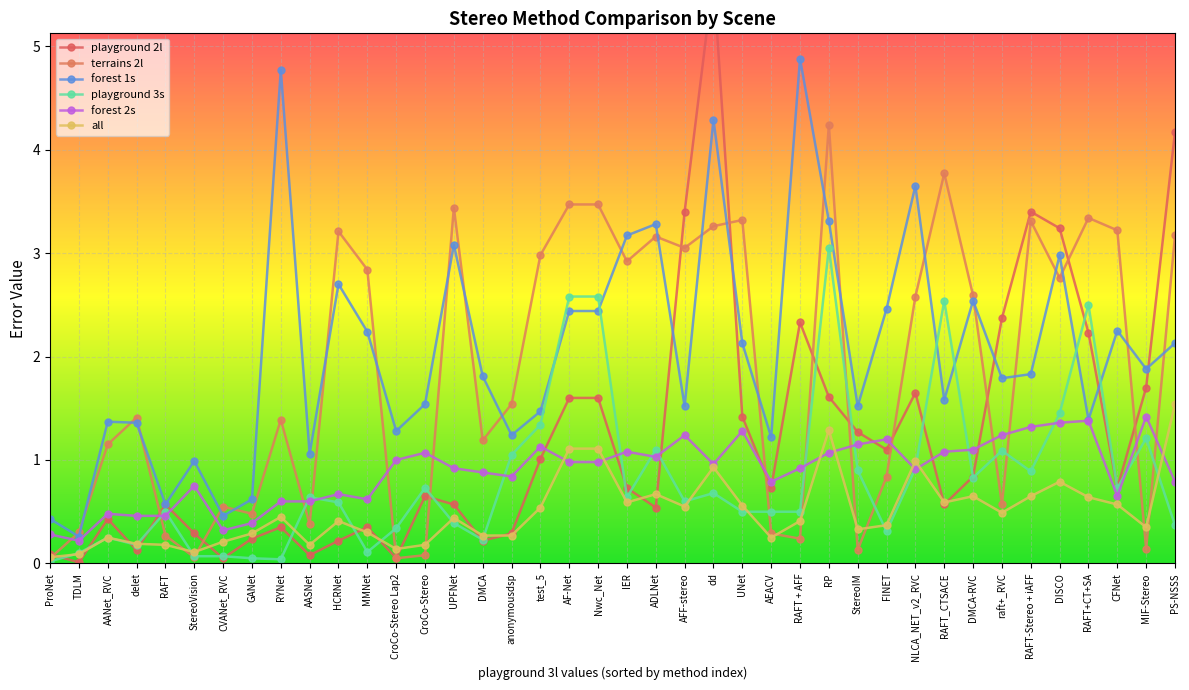

Reading right to left, list all the values displayed in this chart.

playground 2l: 4.2	1.7	0.7	2.2	3.2	3.4	2.4	0.8	0.6	1.6	1.1	1.3	1.6	2.3	0.7	1.4	5.7	3.4	0.5	0.7	1.6	1.6	1.0	0.3	0.2	0.6	0.7	0.1	0.3	0.2	0.1	0.3	0.2	0.1	0.3	0.6	0.1	0.4	0.0	0.1
terrains 2l: 3.2	0.1	3.2	3.3	2.8	3.3	0.6	2.6	3.8	2.6	0.8	0.1	4.2	0.2	0.3	3.3	3.3	3.0	3.2	2.9	3.5	3.5	3.0	1.5	1.2	3.4	0.1	0.1	2.8	3.2	0.4	1.4	0.5	0.6	0.1	0.3	1.4	1.1	0.3	0.1
forest 1s: 2.1	1.9	2.2	1.4	3.0	1.8	1.8	2.5	1.6	3.6	2.5	1.5	3.3	4.9	1.2	2.1	4.3	1.5	3.3	3.2	2.4	2.4	1.5	1.2	1.8	3.1	1.5	1.3	2.2	2.7	1.1	4.8	0.6	0.5	1.0	0.6	1.4	1.4	0.3	0.4
playground 3s: 0.4	1.2	0.7	2.5	1.4	0.9	1.1	0.8	2.5	0.9	0.3	0.9	3.0	0.5	0.5	0.5	0.7	0.6	1.1	0.6	2.6	2.6	1.3	1.1	0.2	0.4	0.7	0.3	0.1	0.6	0.6	0.0	0.1	0.1	0.1	0.5	0.2	0.2	0.1	0.0
forest 2s: 0.8	1.4	0.7	1.4	1.4	1.3	1.2	1.1	1.1	0.9	1.2	1.1	1.1	0.9	0.8	1.3	1.0	1.2	1.0	1.1	1.0	1.0	1.1	0.8	0.9	0.9	1.1	1.0	0.6	0.7	0.6	0.6	0.4	0.3	0.8	0.5	0.5	0.5	0.2	0.3
all: 1.5	0.3	0.6	0.6	0.8	0.7	0.5	0.7	0.6	1.0	0.4	0.3	1.3	0.4	0.2	0.6	0.9	0.6	0.7	0.6	1.1	1.1	0.5	0.3	0.3	0.4	0.2	0.1	0.3	0.4	0.2	0.5	0.3	0.2	0.1	0.2	0.2	0.2	0.1	0.1